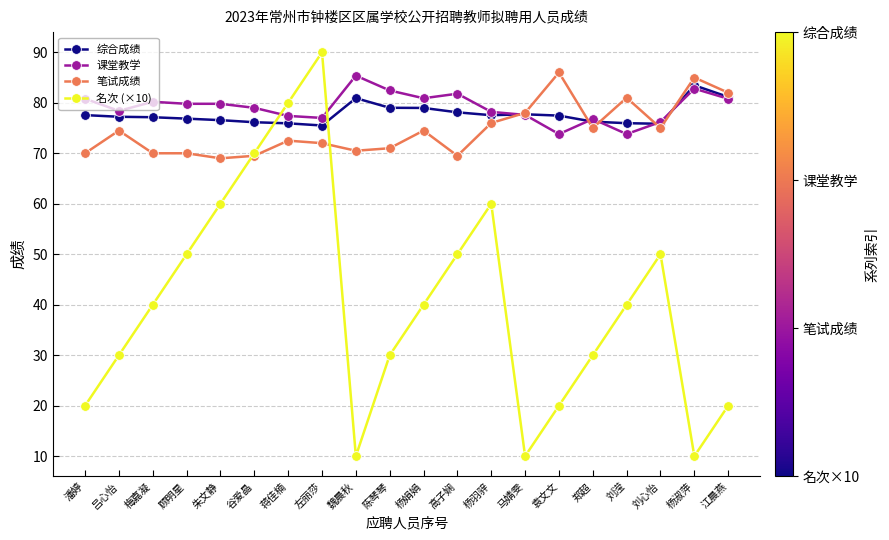

What is the value of the 综合成绩 point at the 10th from the left?

79.0